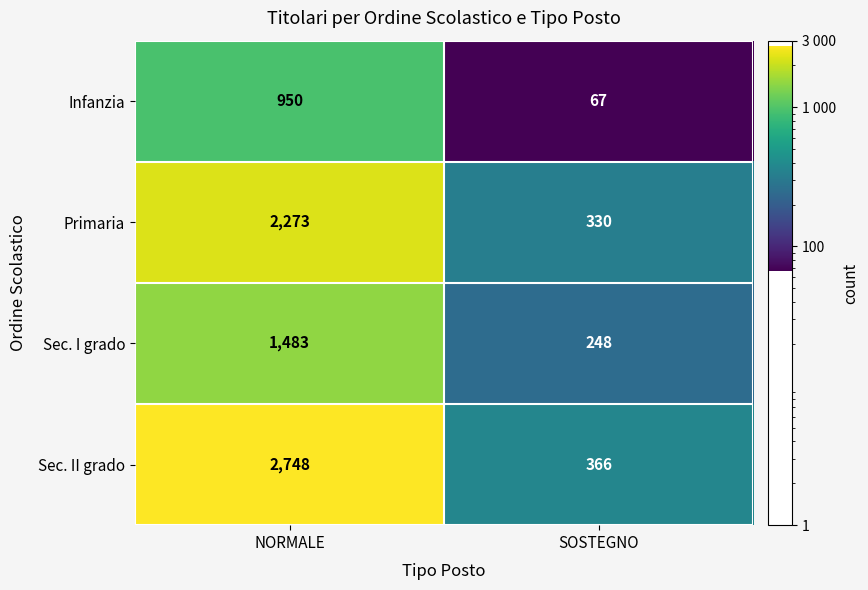

What value does the Sec. I grado series have at NORMALE, to the nearest 100?

1500